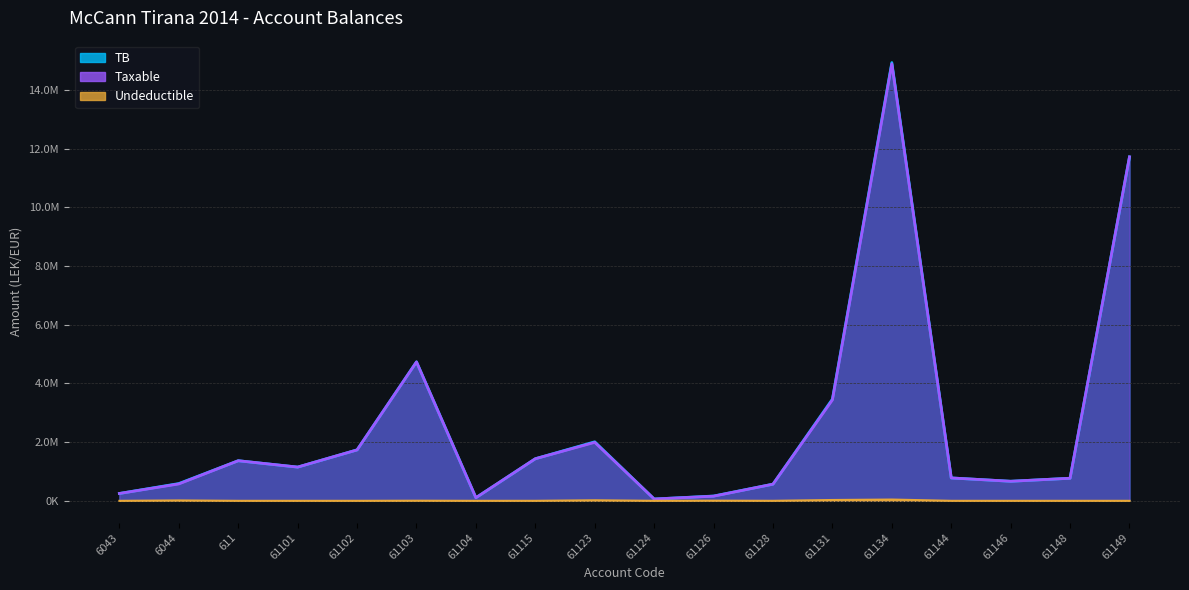

Is the value of Taxable at 61102 greater than the value of Undeductible at 6044?

Yes